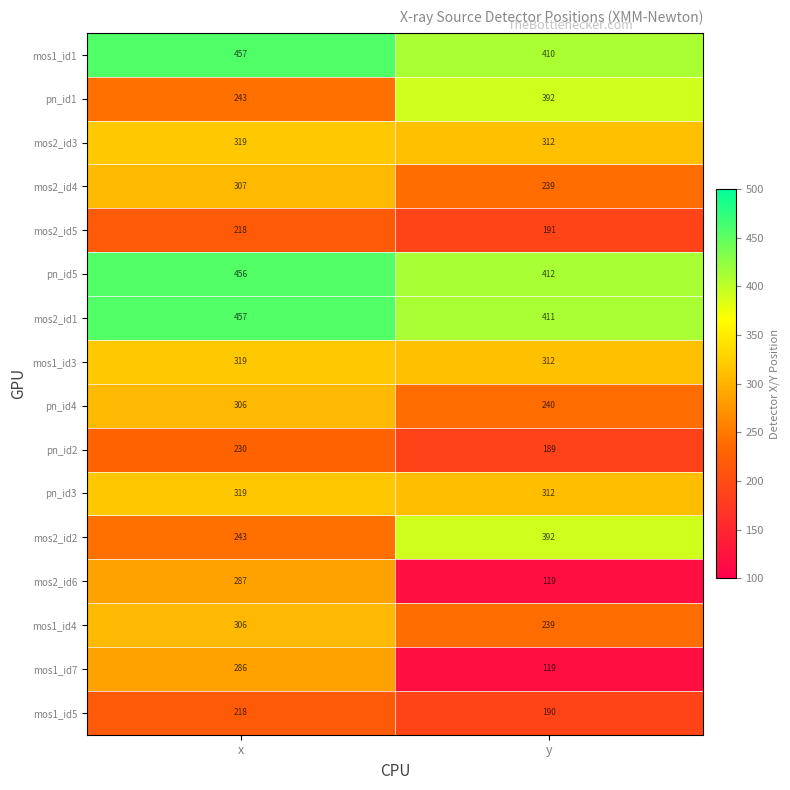

What is the spread (max minus min) of values at y?

293